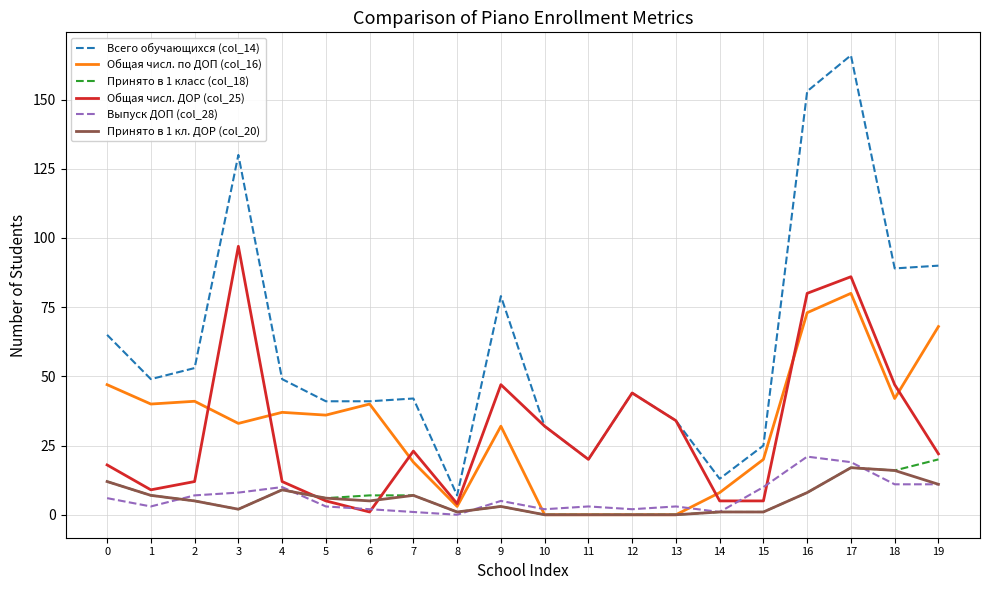

How many distinct data groups are displayed?

6